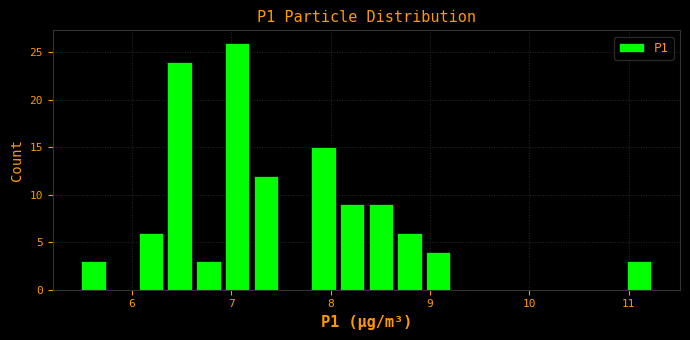

Read against the x-axis, roughly where is the centre of the tallest bar?

7.1